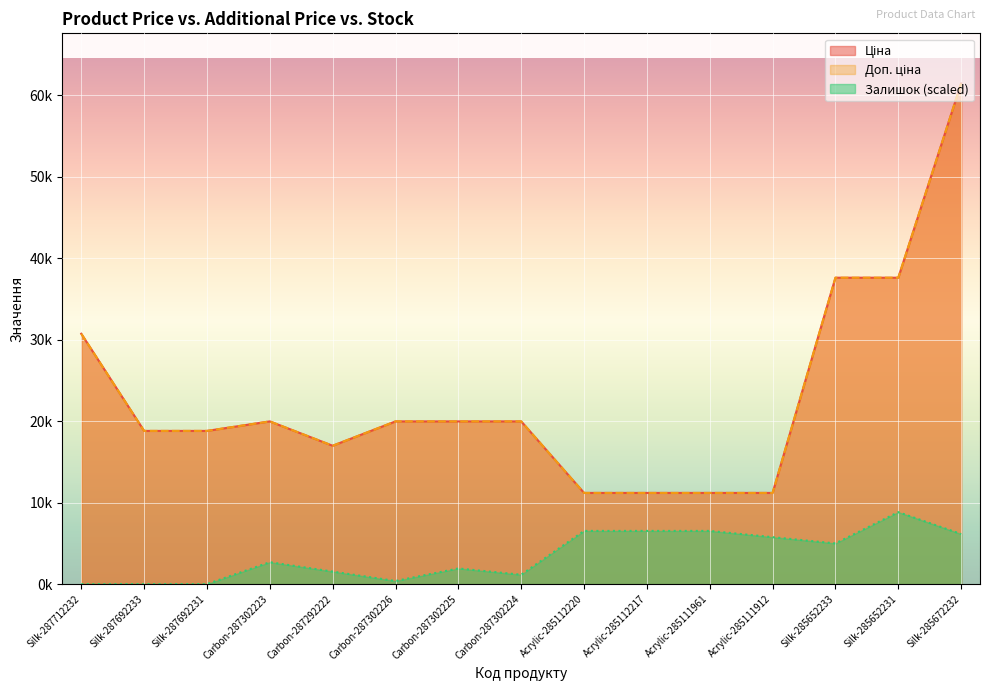

Which category has the lowest value in the Доп. ціна series?

Acrylic-285112220